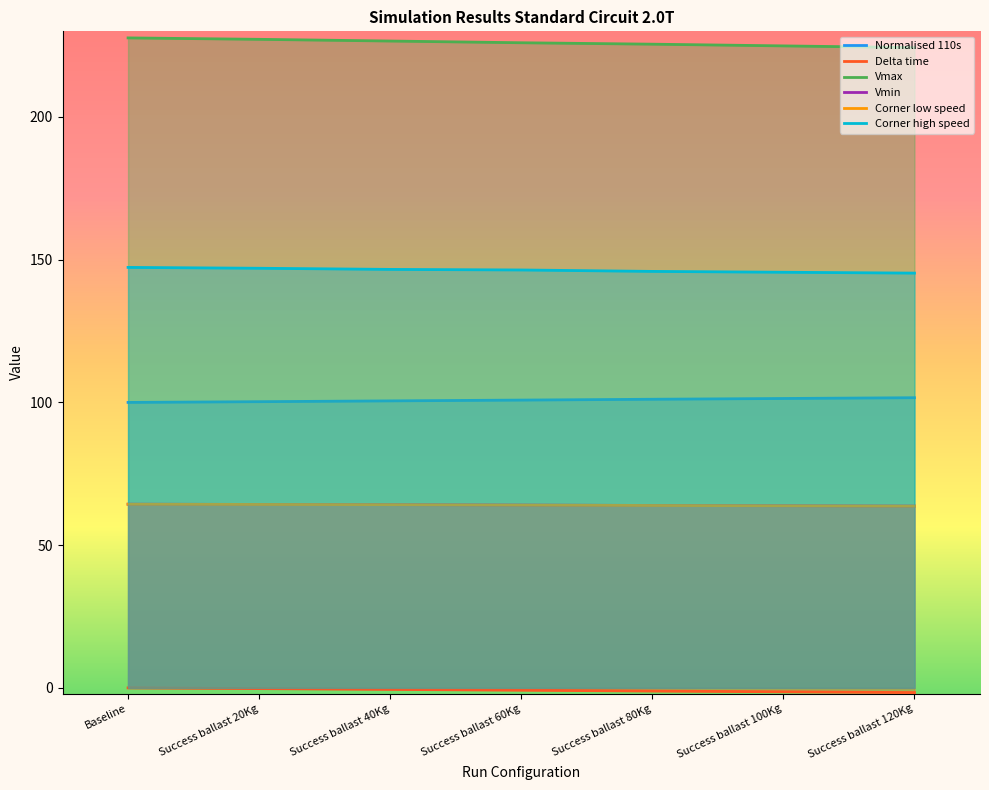

What is the difference between the maximum and minimum values in the Vmax series?

3.4